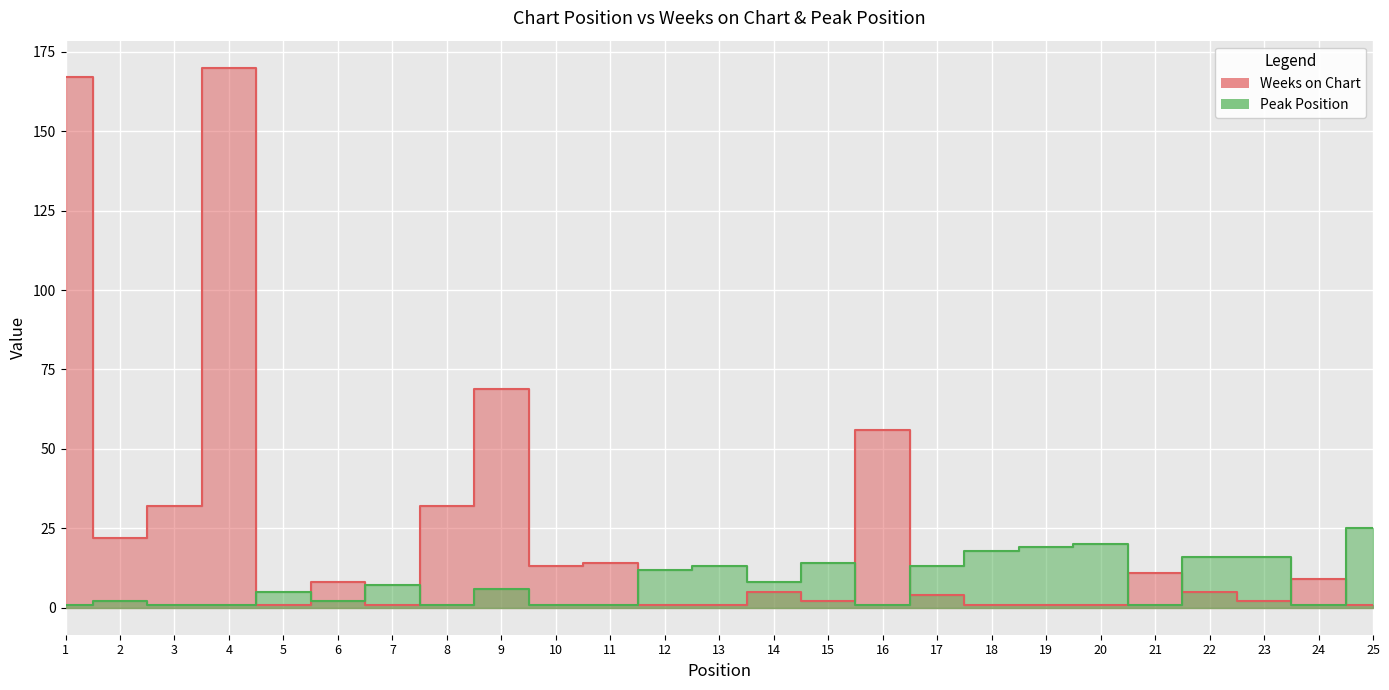

How many series are shown in this chart?

2